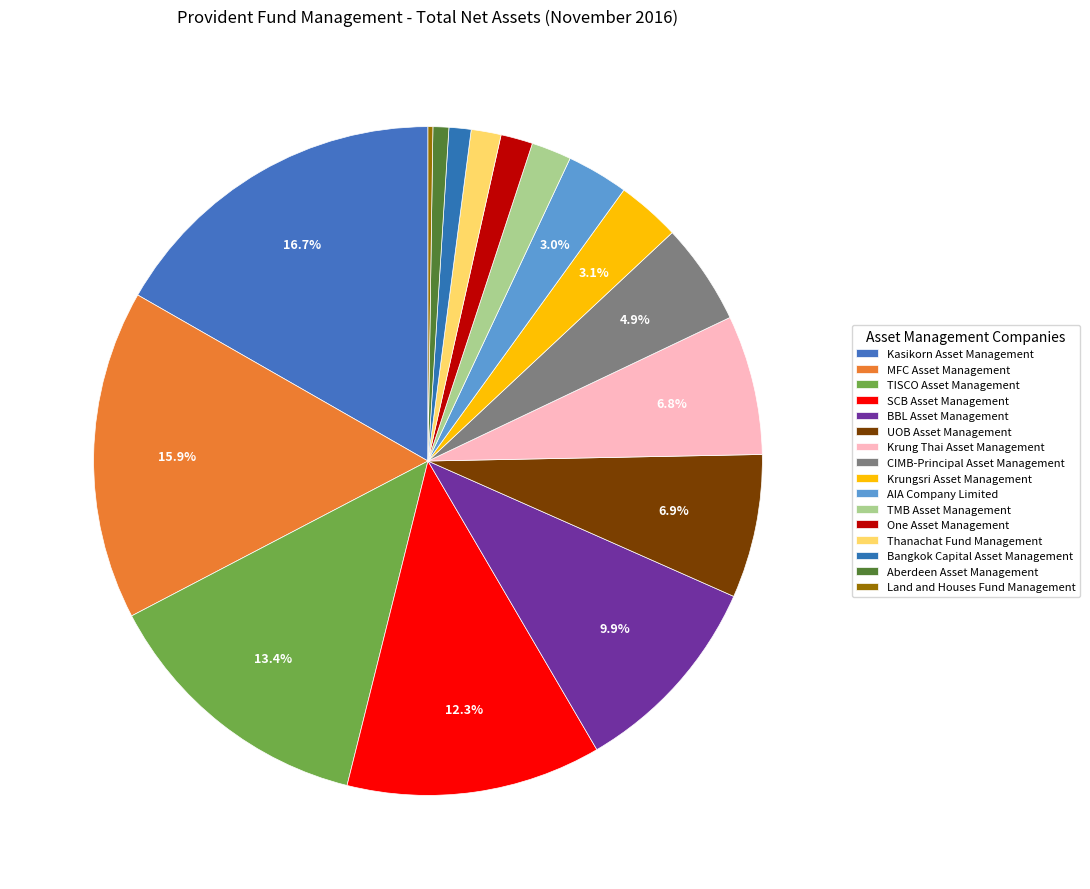

What percentage is NOT represented by CIMB-Principal Asset Management?

95.1%